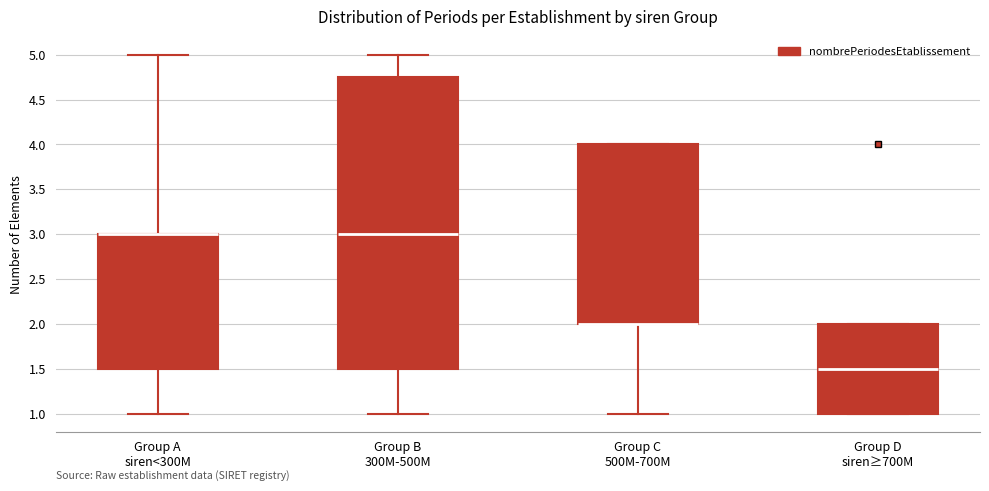

Which box is the tallest, from its lower edge to its upper edge?

Group B 300M-500M